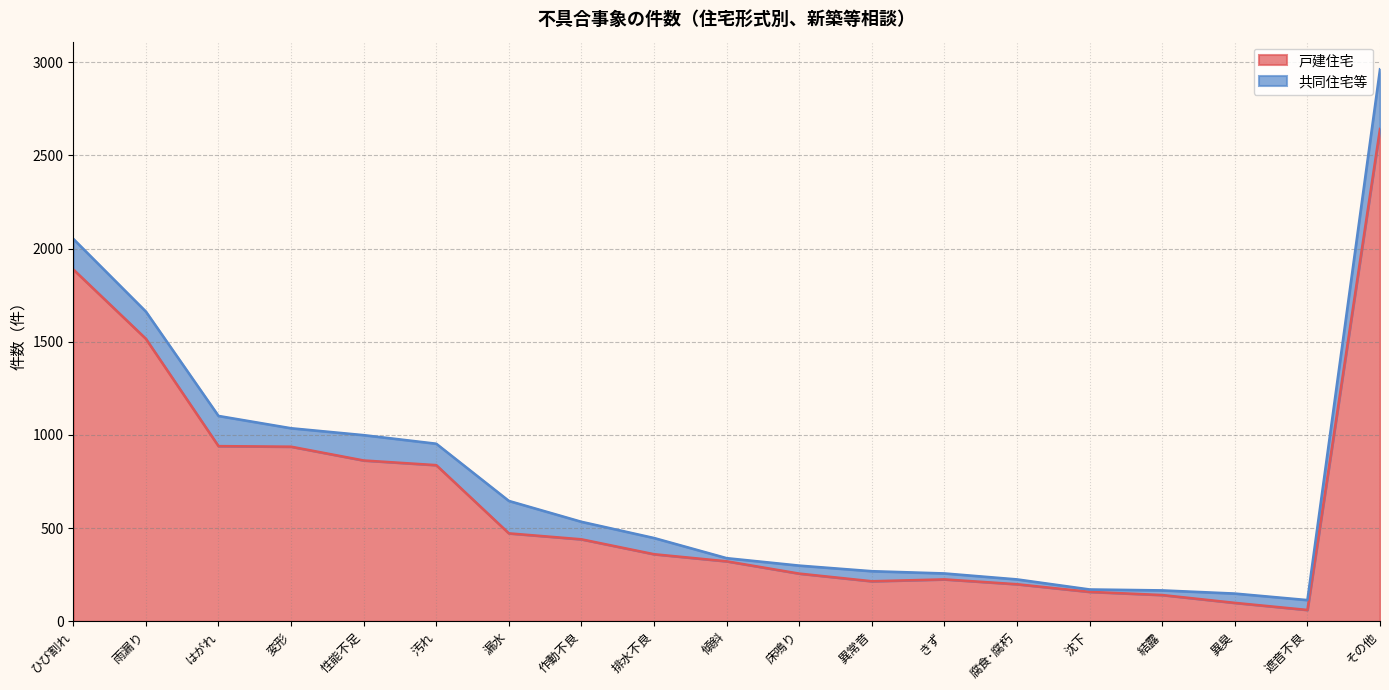

At which label does the data first exceed 360?

ひび割れ